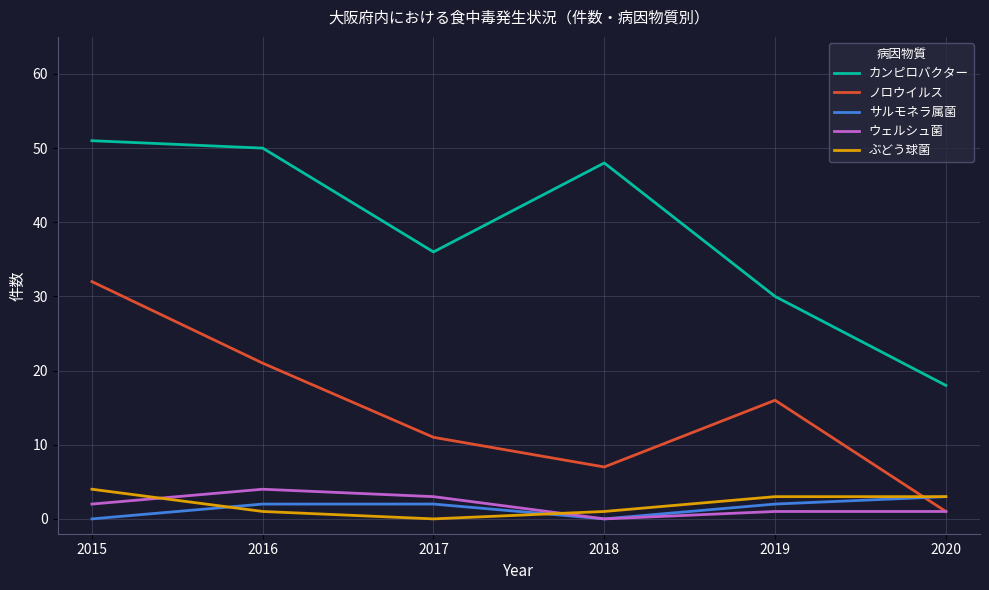

What is the sum of the サルモネラ属菌 values at 2020 and 2018?

3